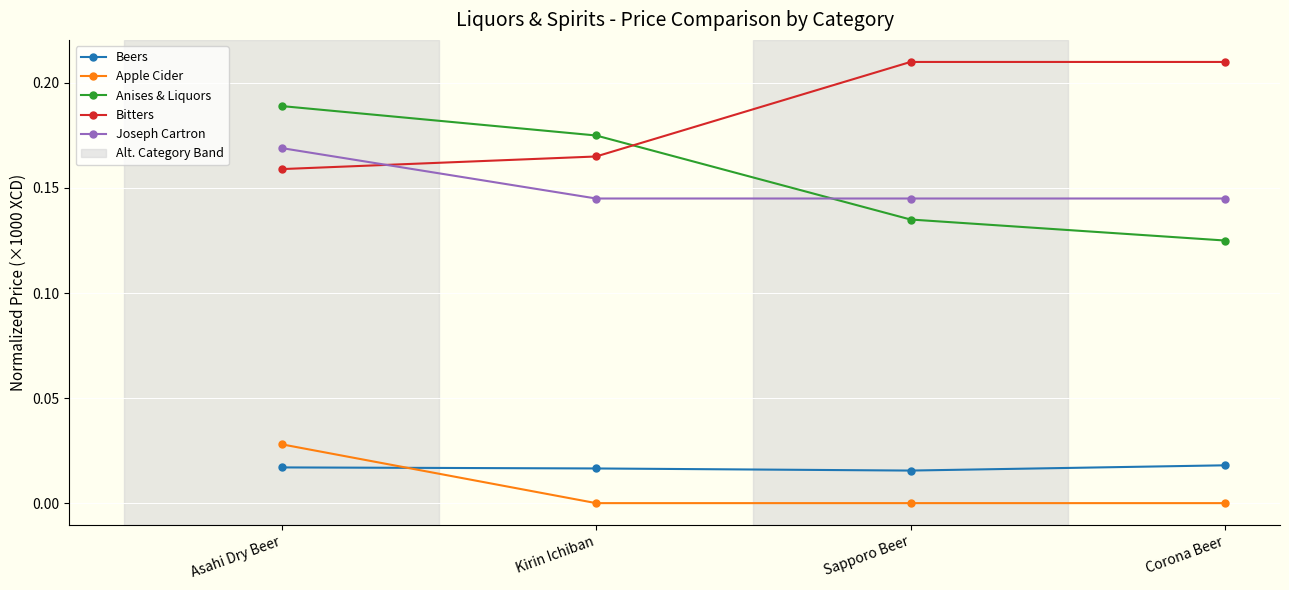

The Anises & Liquors series shows 0.0 at Sapporo Beer. True or false?

False